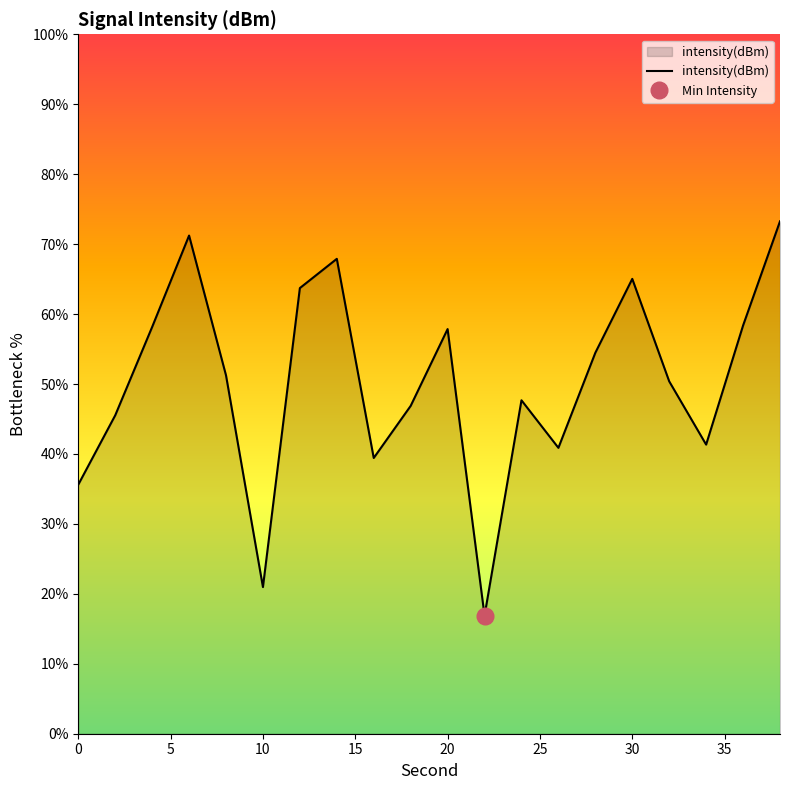

What is the maximum value for intensity(dBm)?

73.3